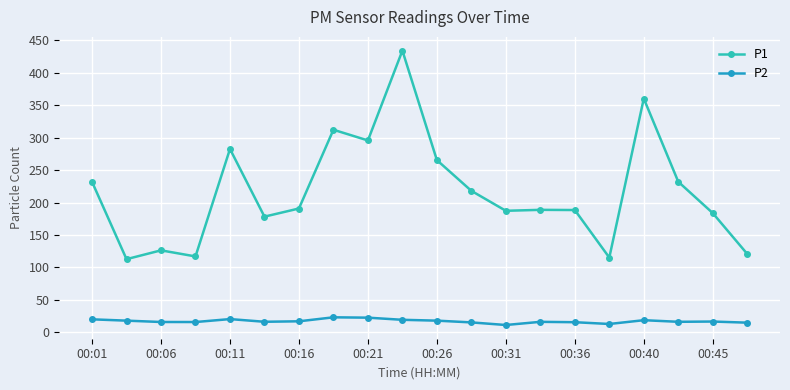

Which series has the largest total across all categories?

P1